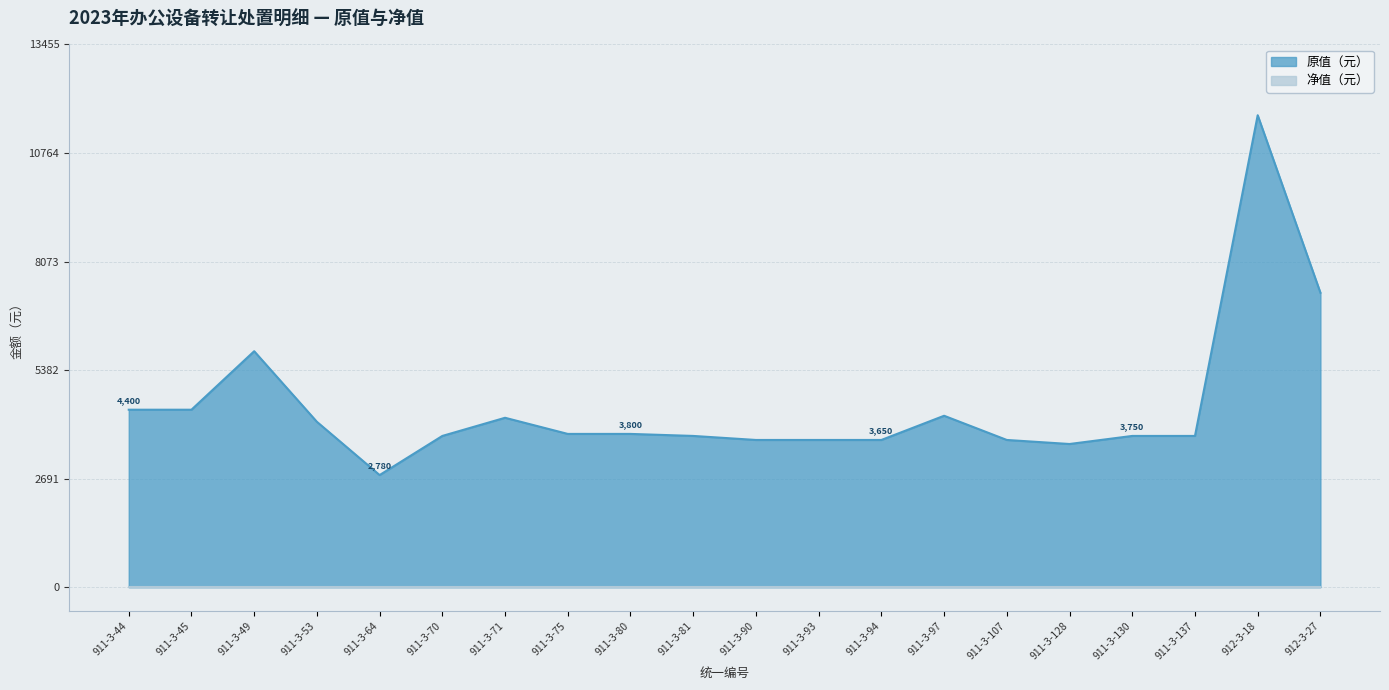

Between 911-3-45 and 911-3-70, which is larger?

911-3-45